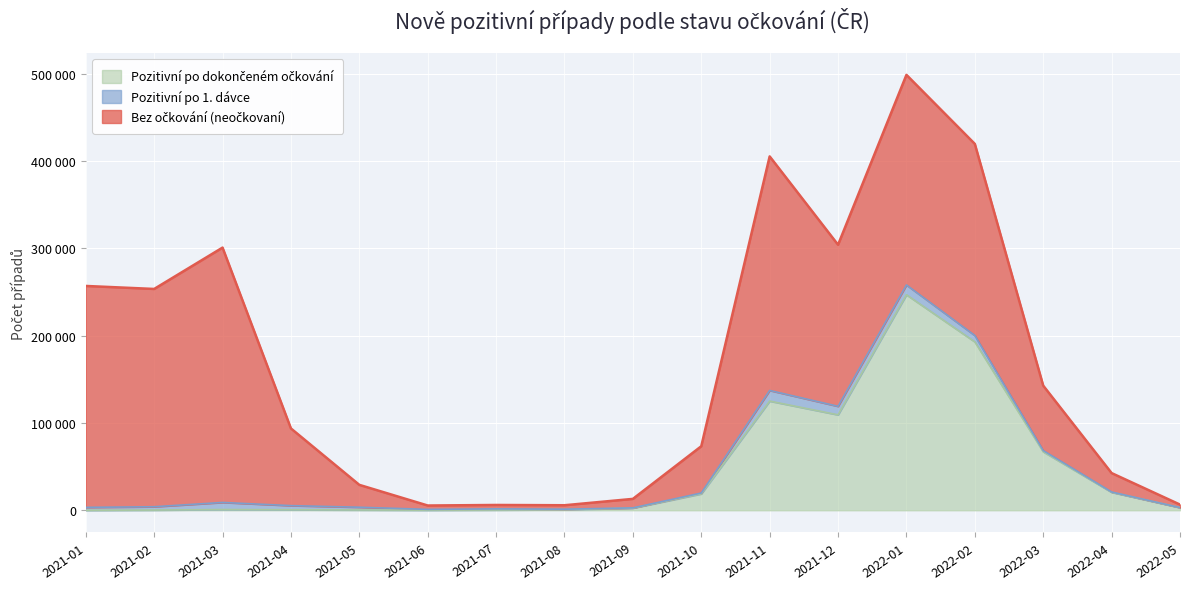

Reading left to right, transcribe all the data shown in this chart.

Bez očkování (neočkovaní): 2021-01=253561	2021-02=249399	2021-03=291869	2021-04=88394	2021-05=25623	2021-06=4451	2021-07=4444	2021-08=4525	2021-09=10304	2021-10=53576	2021-11=268045	2021-12=184997	2022-01=240619	2022-02=219418	2022-03=74333	2022-04=21665	2022-05=3417
Pozitivní po 1. dávce: 2021-01=3311	2021-02=3792	2021-03=8115	2021-04=4724	2021-05=3118	2021-06=876	2021-07=1277	2021-08=558	2021-09=279	2021-10=974	2021-11=12185	2021-12=9760	2022-01=11211	2022-02=7273	2022-03=1439	2022-04=390	2022-05=78
Pozitivní po dokončeném očkování: 2021-01=0	2021-02=239	2021-03=814	2021-04=581	2021-05=354	2021-06=108	2021-07=339	2021-08=662	2021-09=2444	2021-10=18764	2021-11=125011	2021-12=109279	2022-01=246778	2022-02=192850	2022-03=66944	2022-04=20519	2022-05=2999